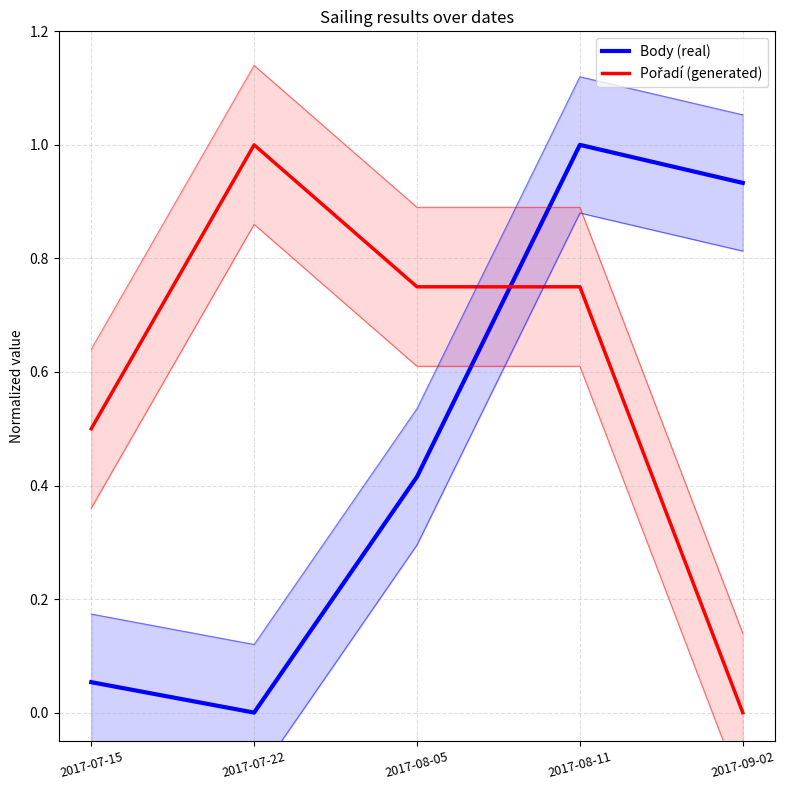

How many values in the Body (real) series exceed 0?

4